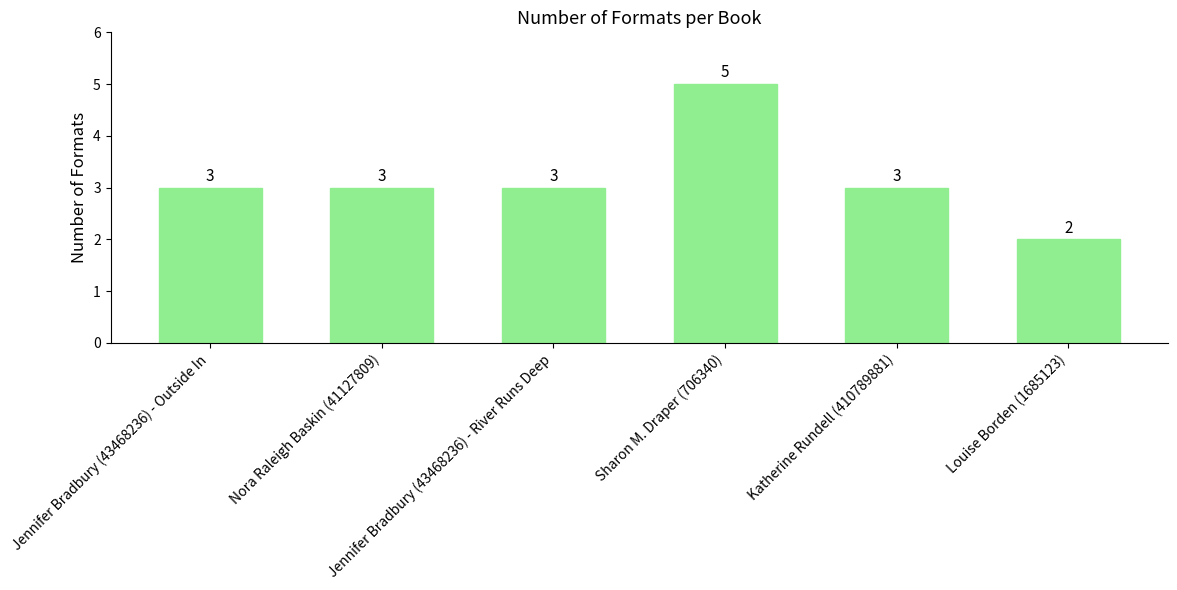

Does the chart contain stacked bars?

No